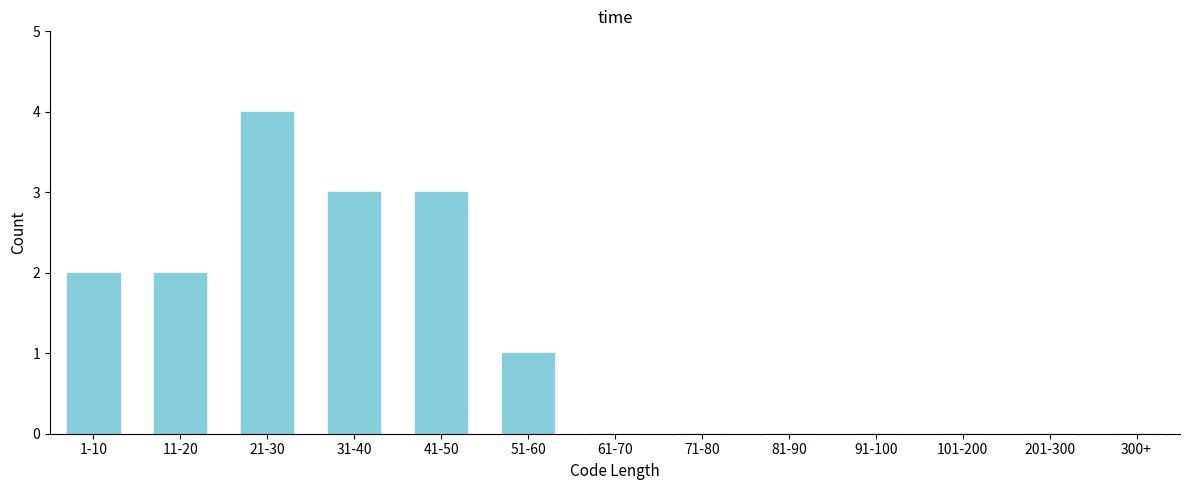

Reading left to right, list all the values displayed in this chart.

1-10=2	11-20=2	21-30=4	31-40=3	41-50=3	51-60=1	61-70=0	71-80=0	81-90=0	91-100=0	101-200=0	201-300=0	300+=0